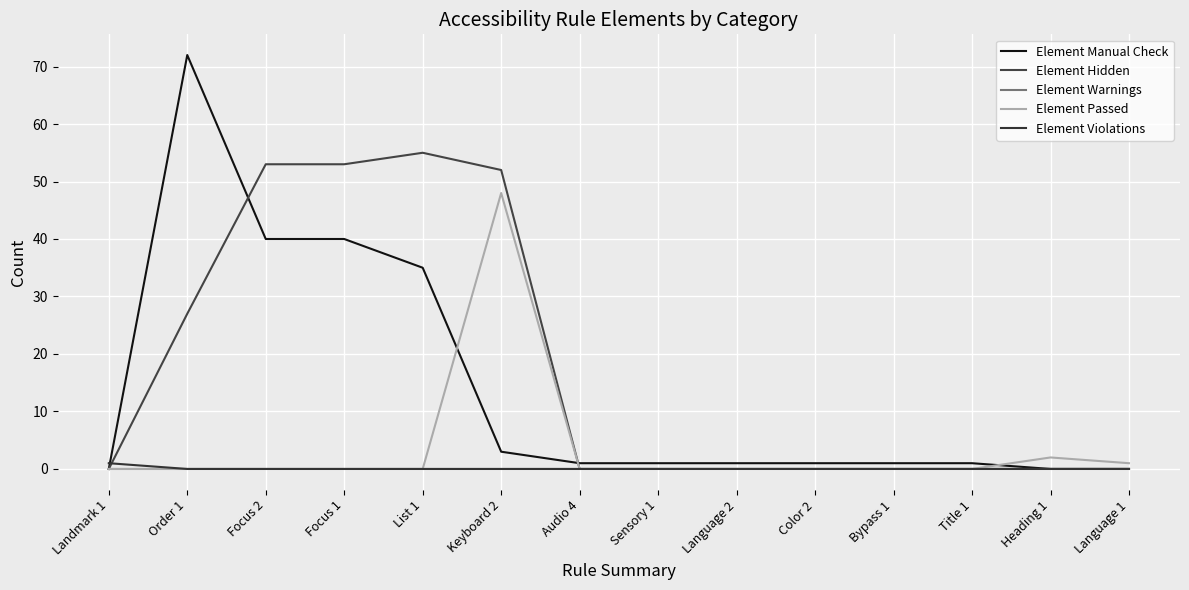

True or false: Element Warnings and Element Violations cross at least once.

False